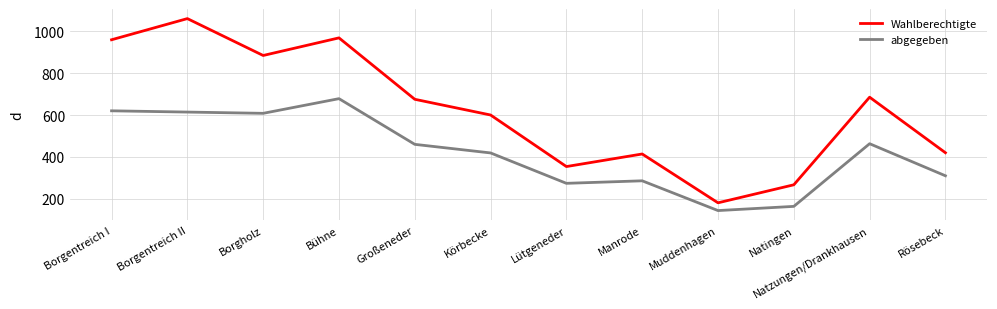

How many distinct data groups are displayed?

2